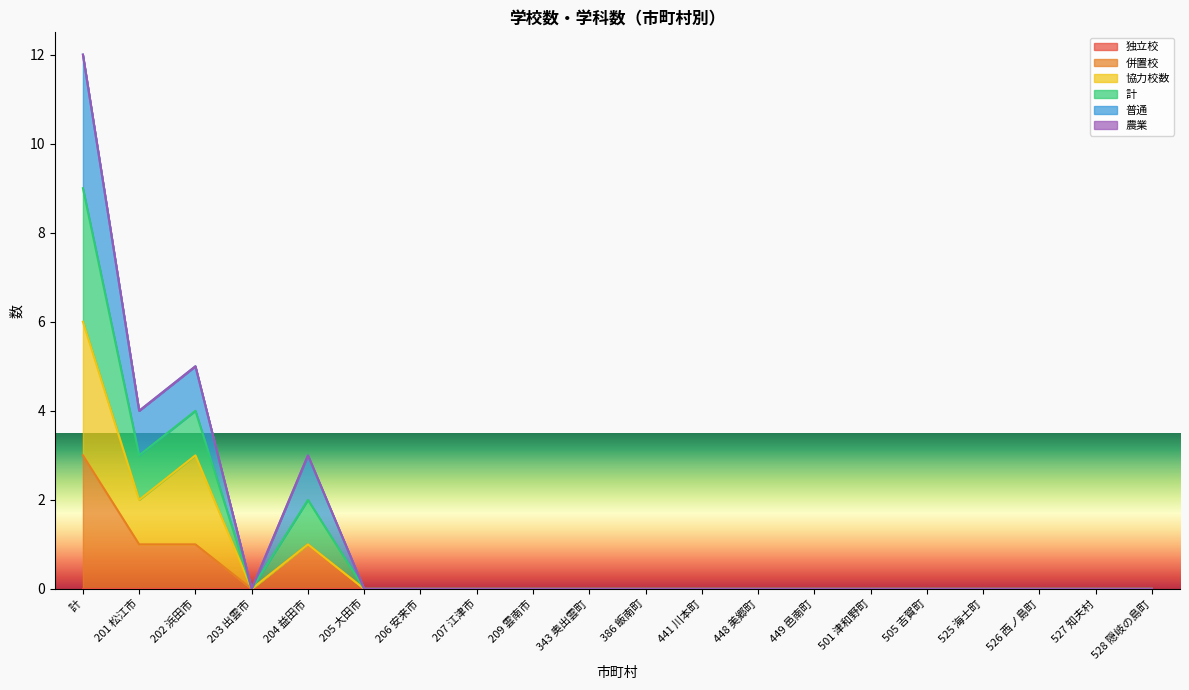

Does the chart display data point markers on the line(s)?

No